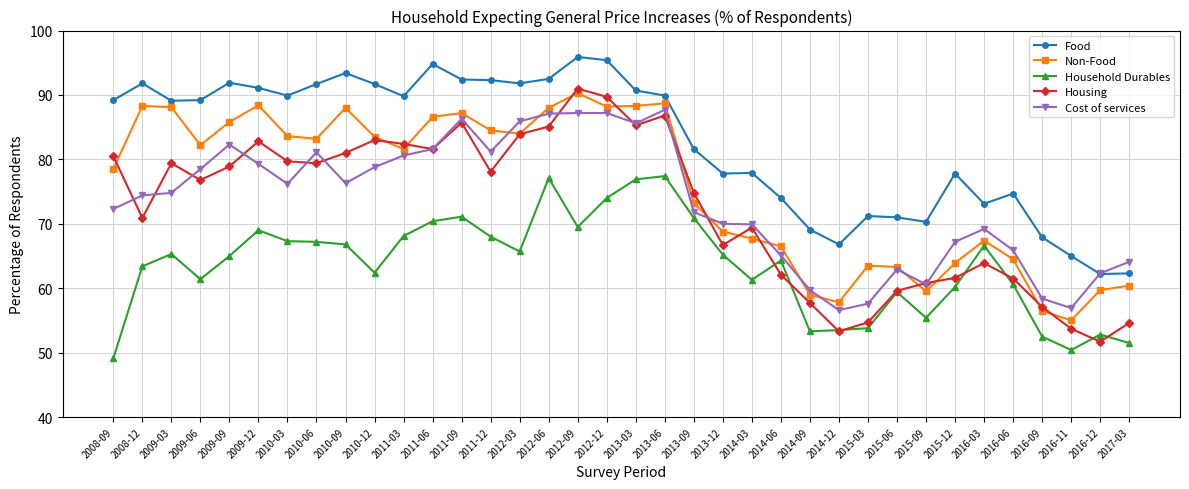

Which category has the lowest value across all series?

2008-09